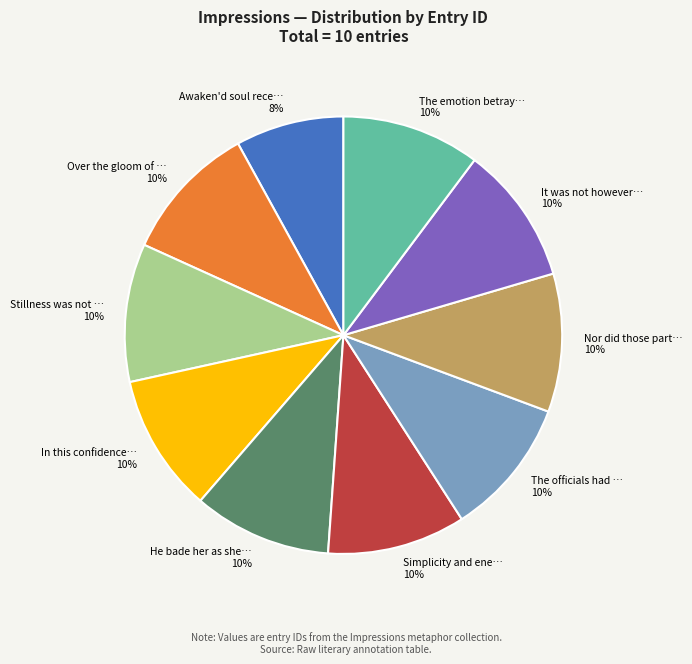

Is there any slice that represents more than half of the pie?

No